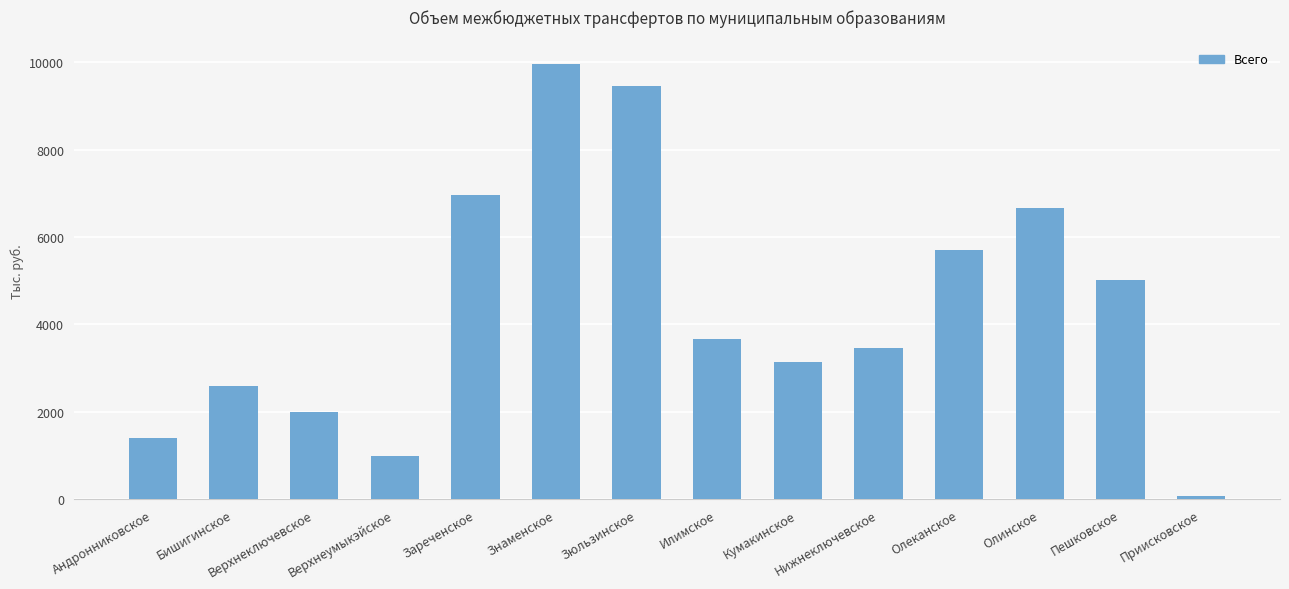

The value at Бишигинское is 2588. True or false?

True